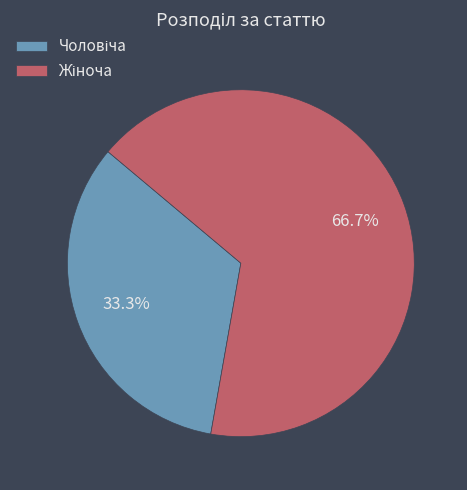

Count the number of slices in the pie.

2